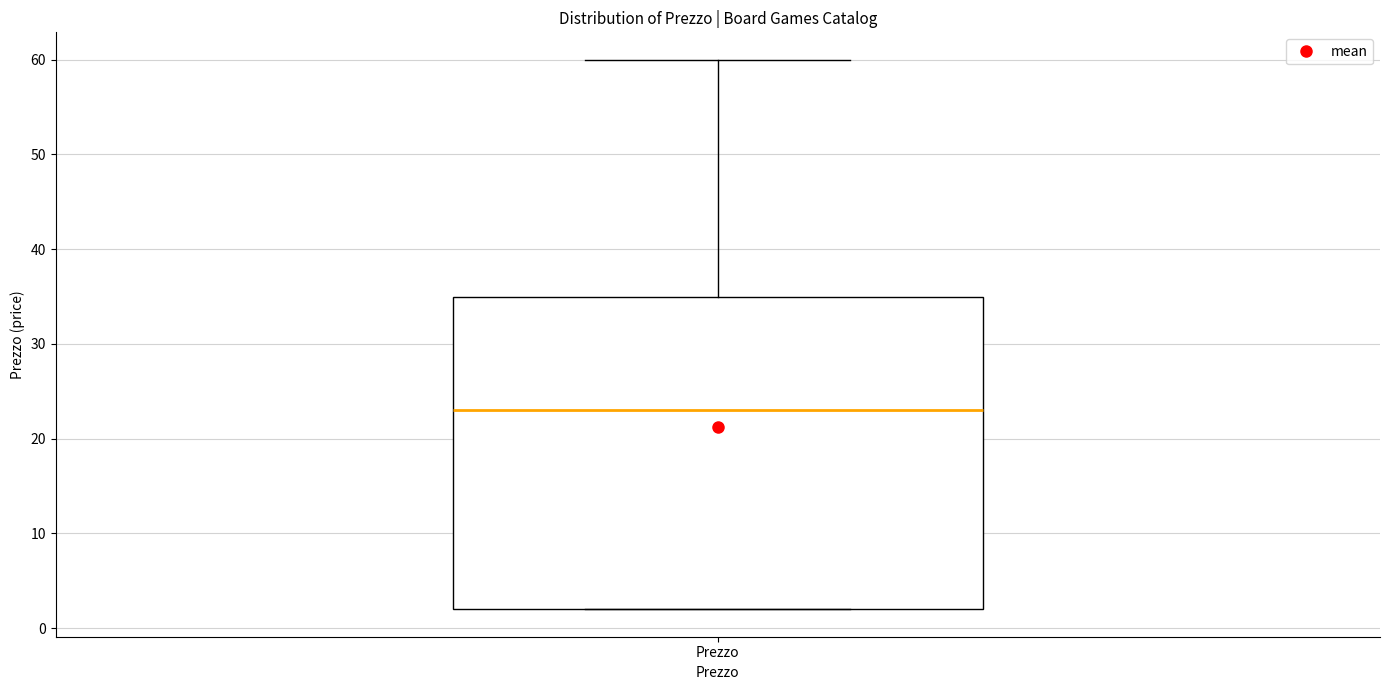

Transcribe this box plot: give where the median line is, the range the box spans, and where the two whiskers end, as read against the y-axis. The values are not printed on the chart, so give them approximately, as read against the axis.

median 23, box 2 to 35, whiskers 2 to 60